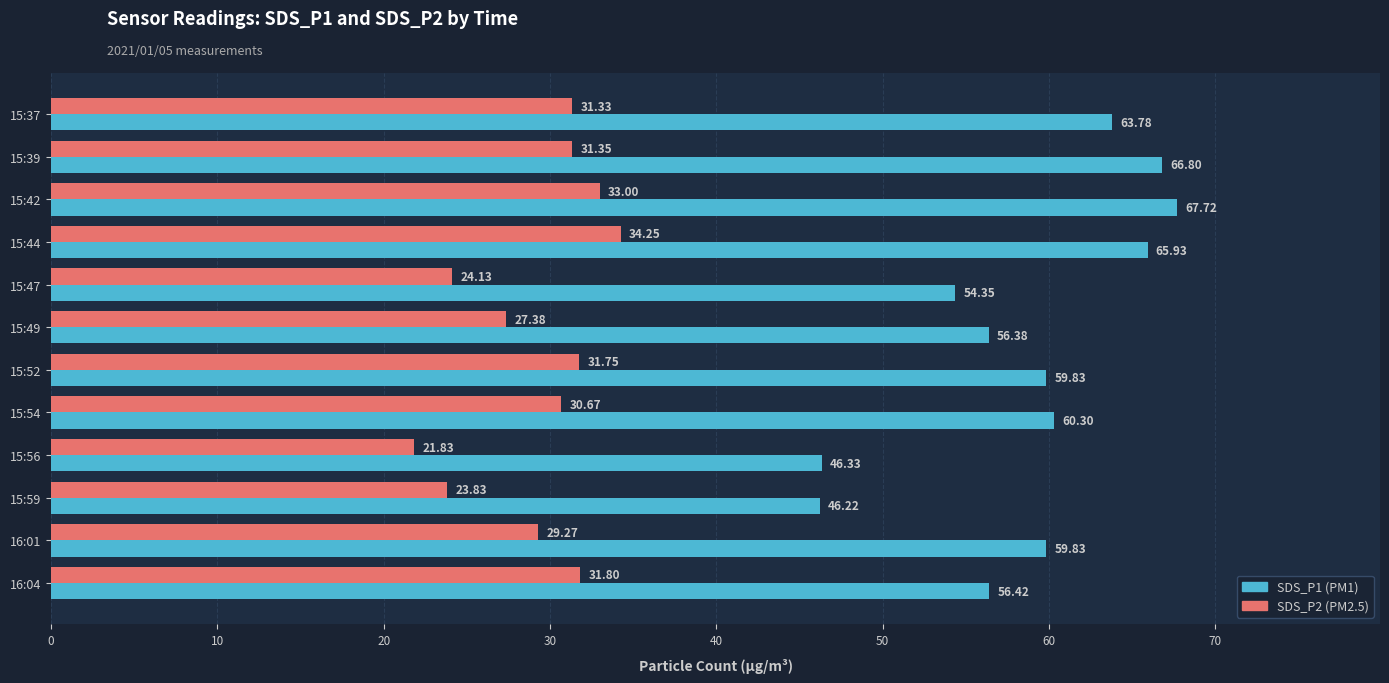

What is the total value across all series at 16:04?

88.2